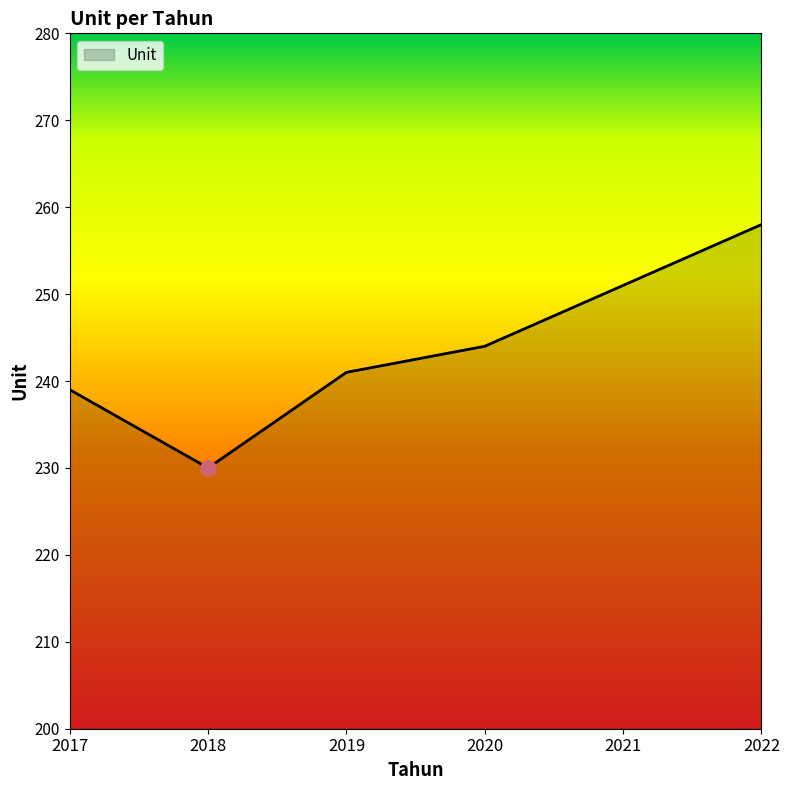

What is the change in value from 2019 to 2022?

+17